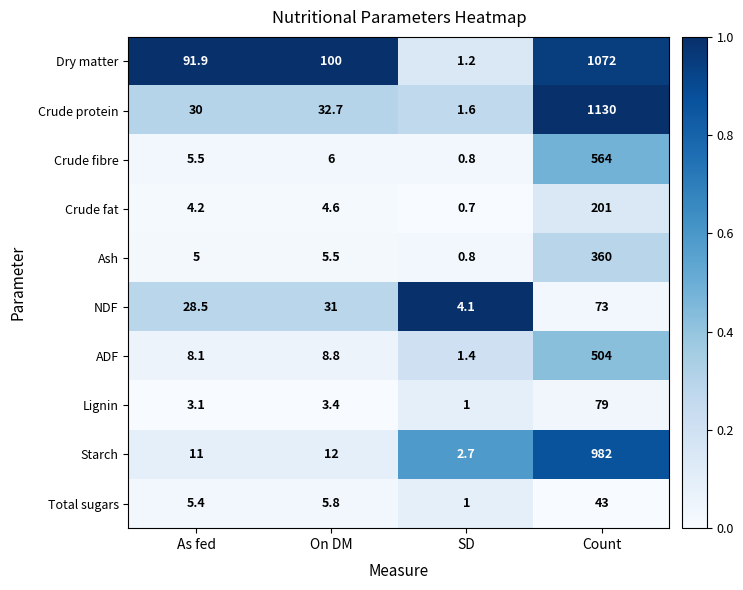

List the labels in order of Crude fat value, smallest first.

SD, As fed, On DM, Count